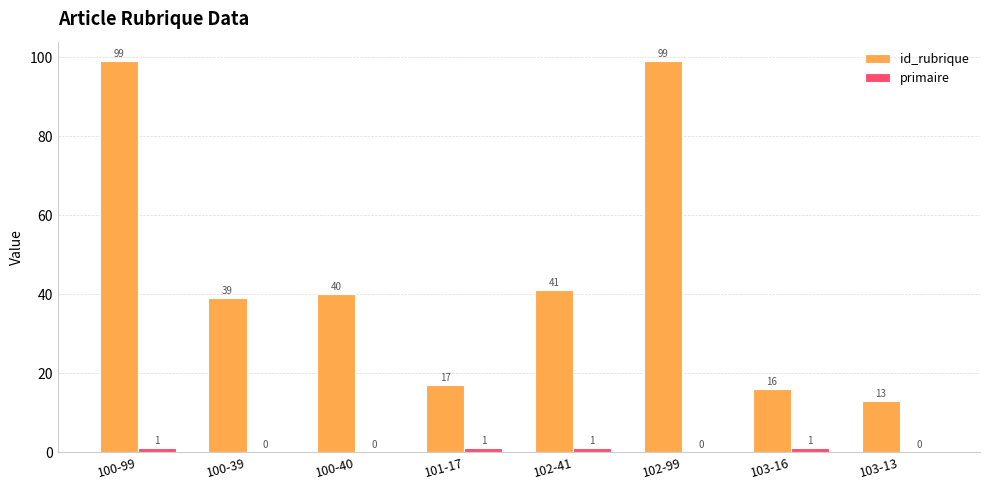

Are the bars horizontal?

No